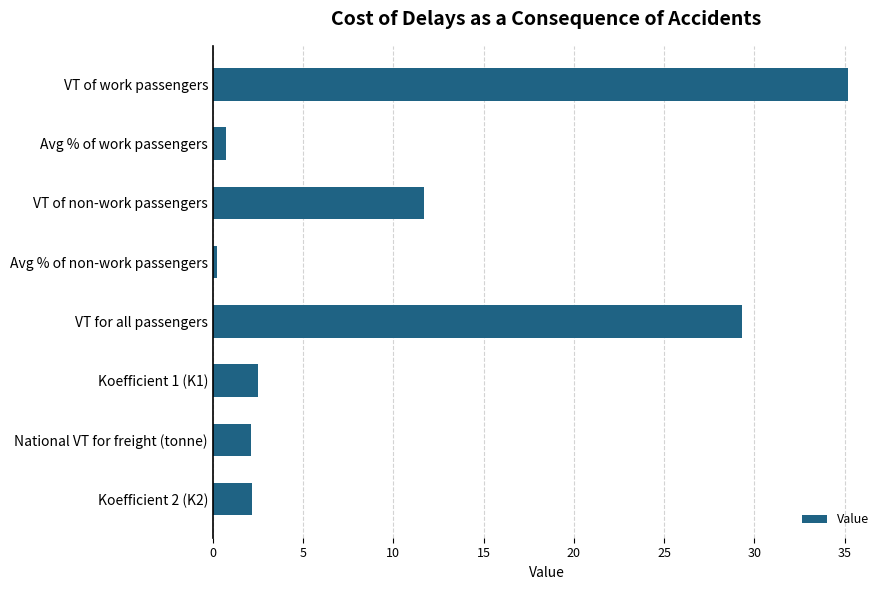

What is the greatest value displayed?

35.2